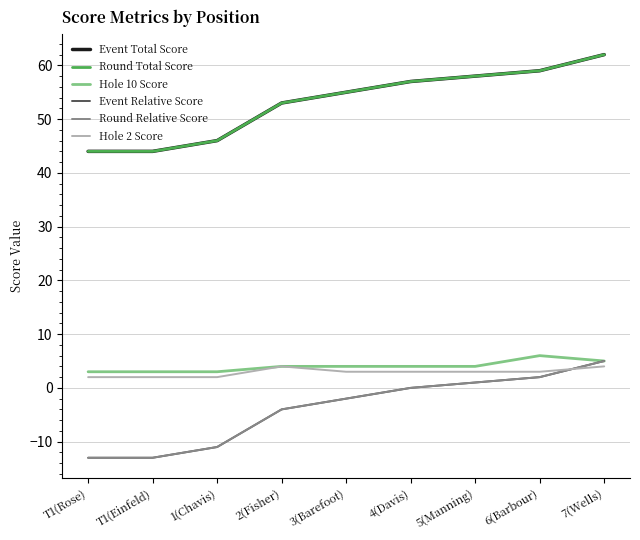

Is this an area chart (filled region under the line)?

No